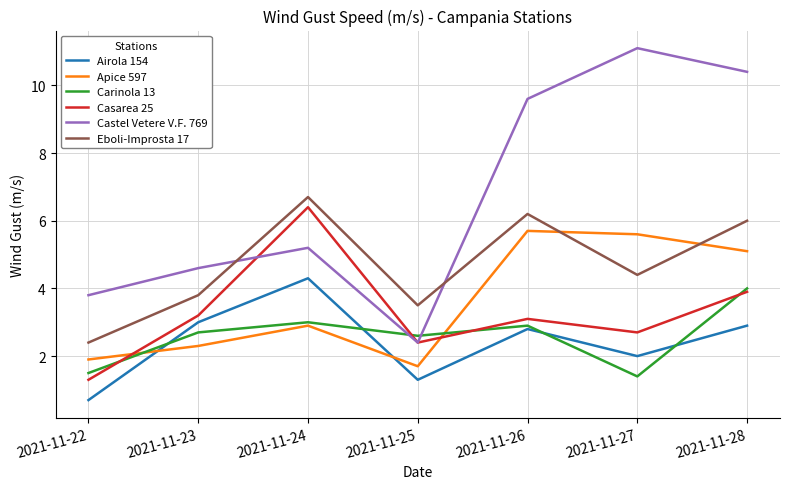

Which series changed the most between 2021-11-22 and 2021-11-24?

Casarea 25